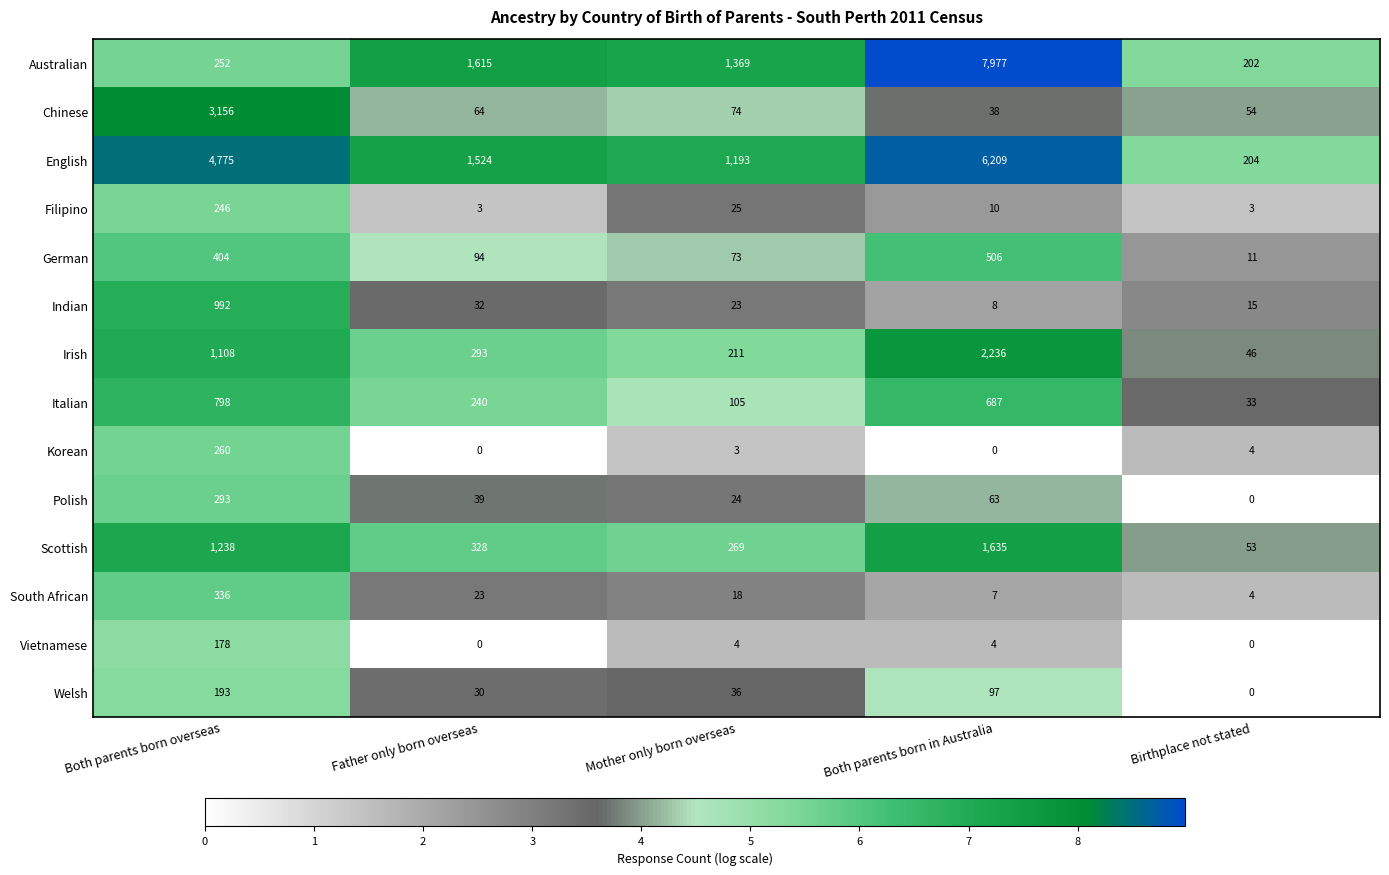

Rank the series by their maximum value, from highest to lowest.

Australian, English, Chinese, Irish, Scottish, Indian, Italian, German, South African, Polish, Korean, Filipino, Welsh, Vietnamese